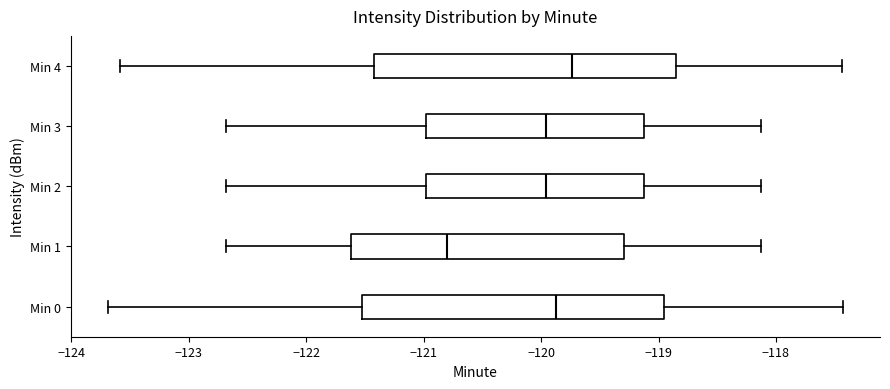

Which box's median line is the furthest to the right?

Min 4